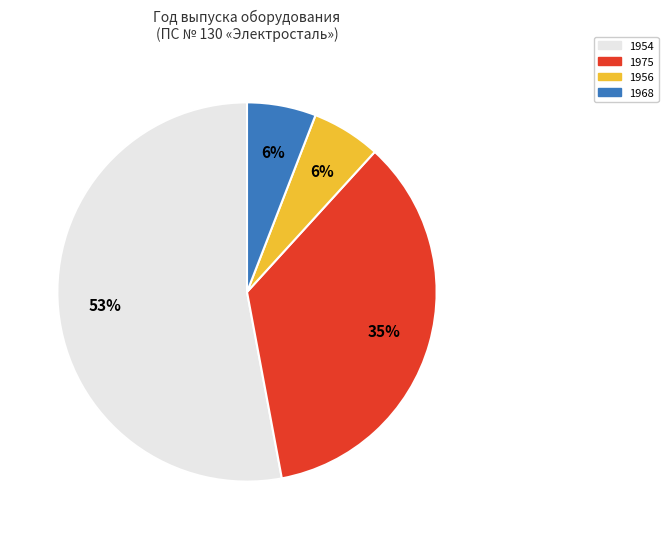

Which slice is the largest?

1954